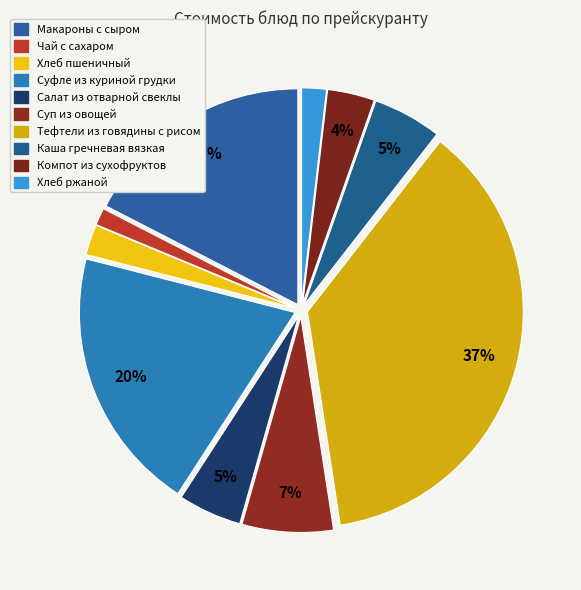

Does Хлеб пшеничный represent more than half of the total?

No